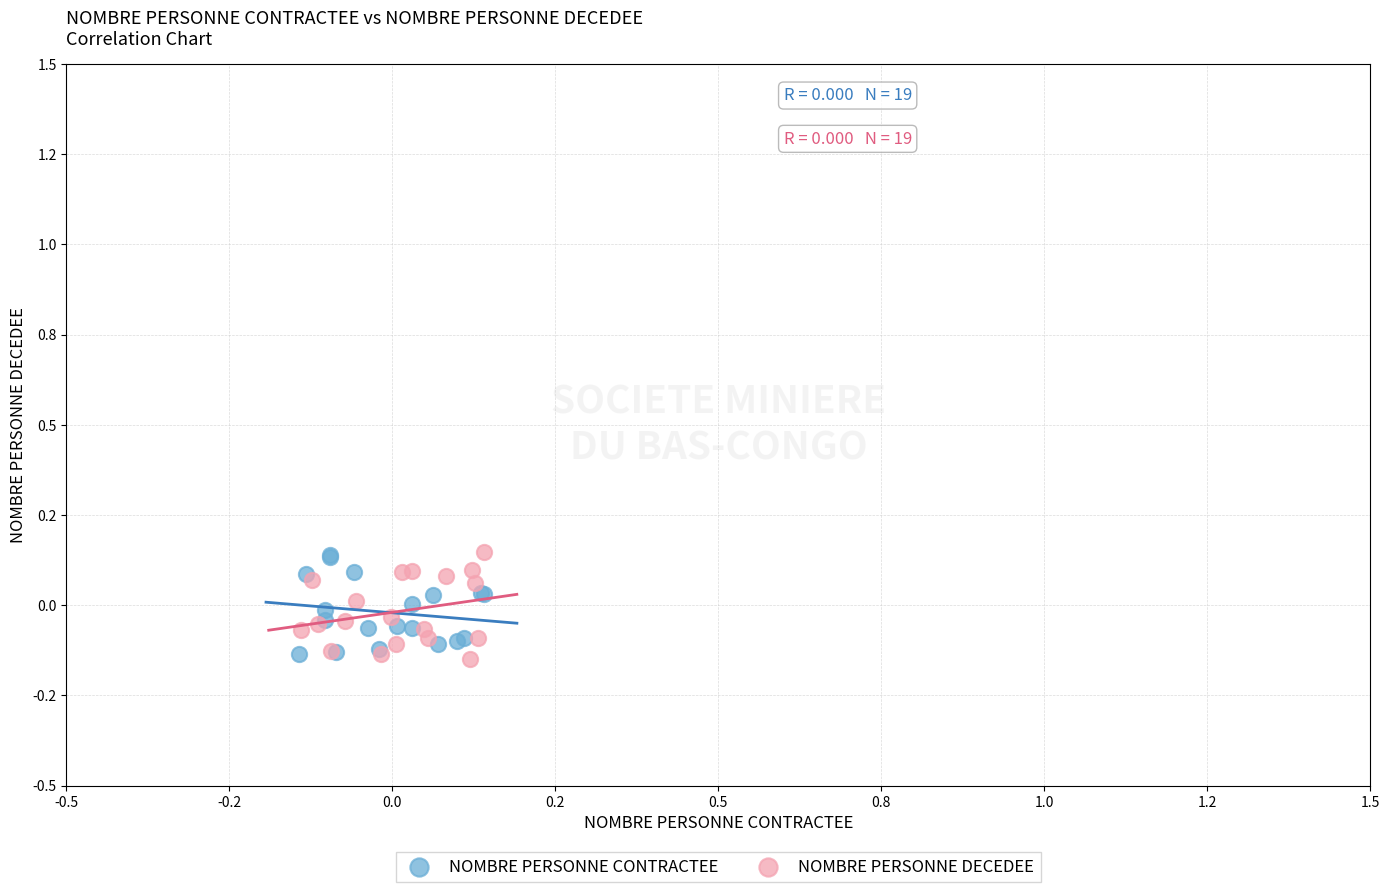

What are all the series names shown in the legend?

NOMBRE PERSONNE CONTRACTEE, NOMBRE PERSONNE DECEDEE